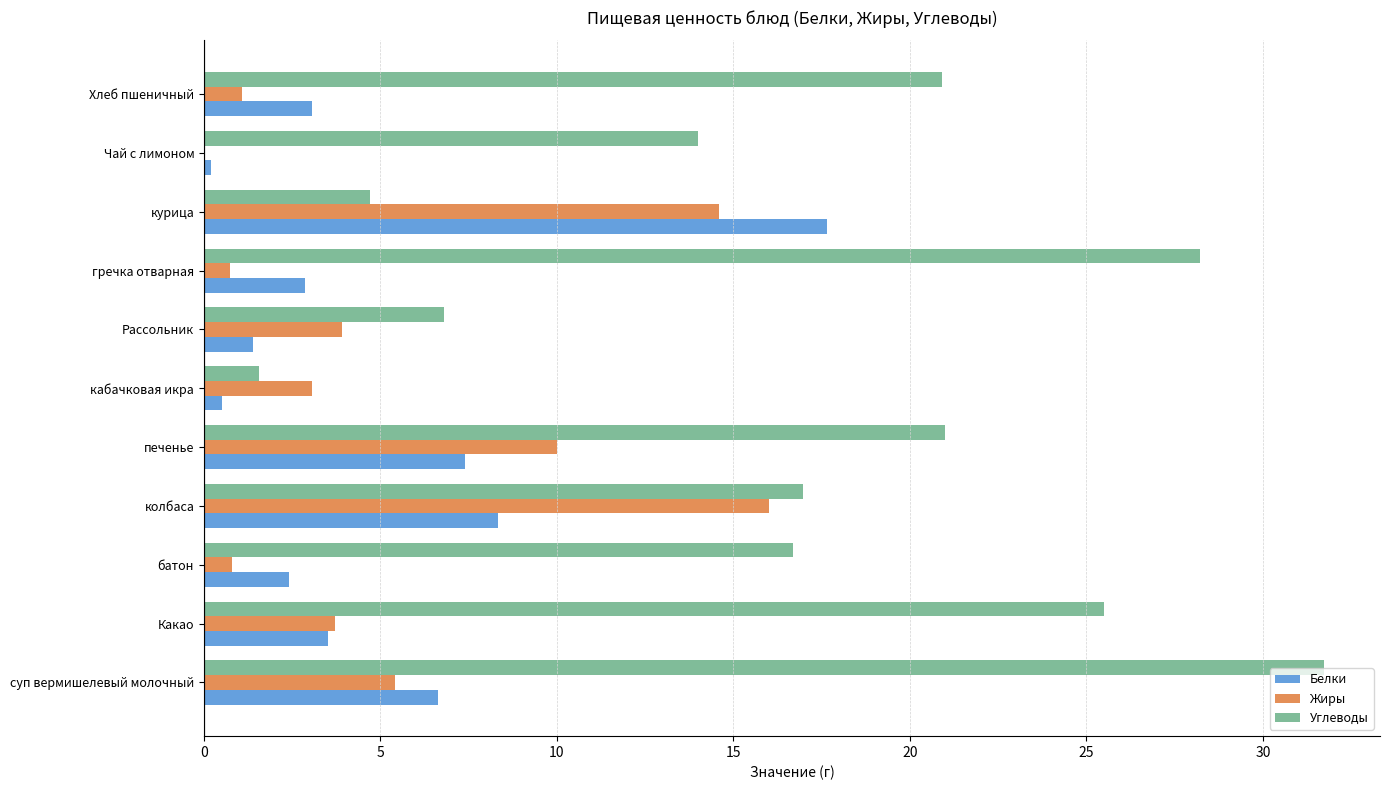

What is the maximum value shown in the chart?

31.7